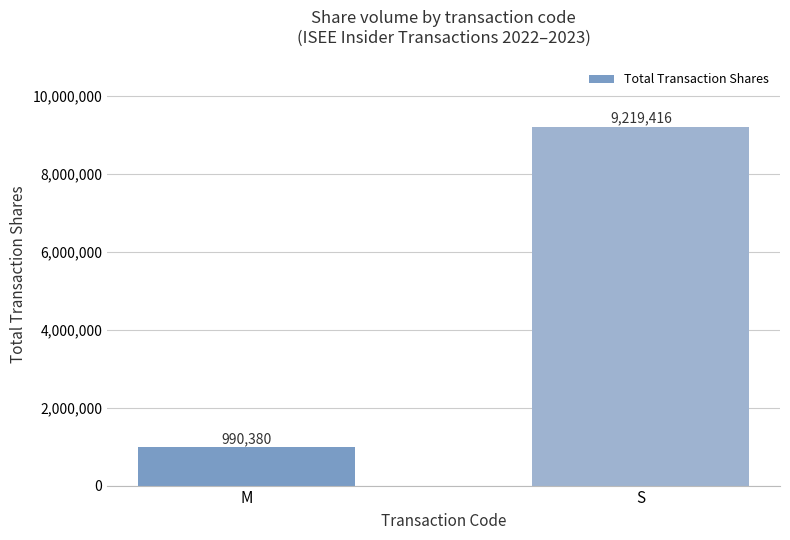

Which has a higher value, M or S?

S